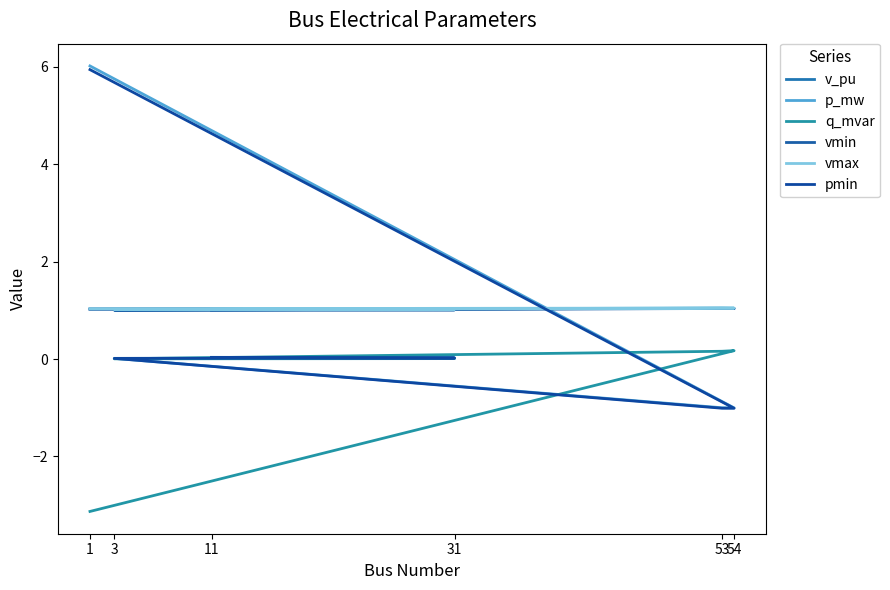

At 53, list the series in order from smallest to largest.

pmin, p_mw, q_mvar, vmin, v_pu, vmax